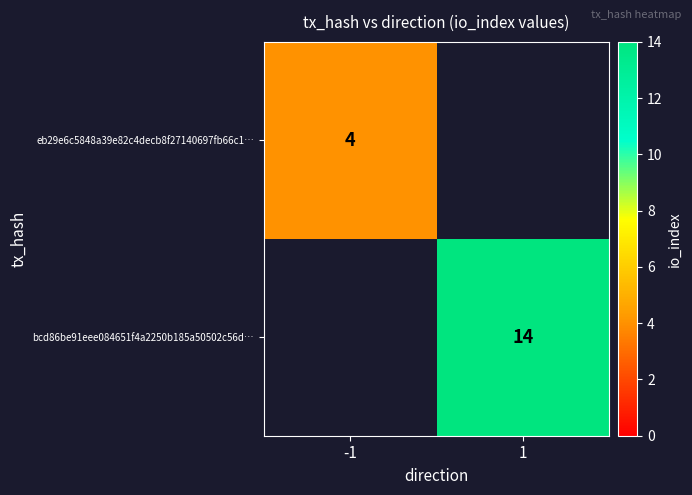

The value of eb29e6c5848a39e82c4decb8f27140697fb66c1… at -1 is 4. True or false?

True